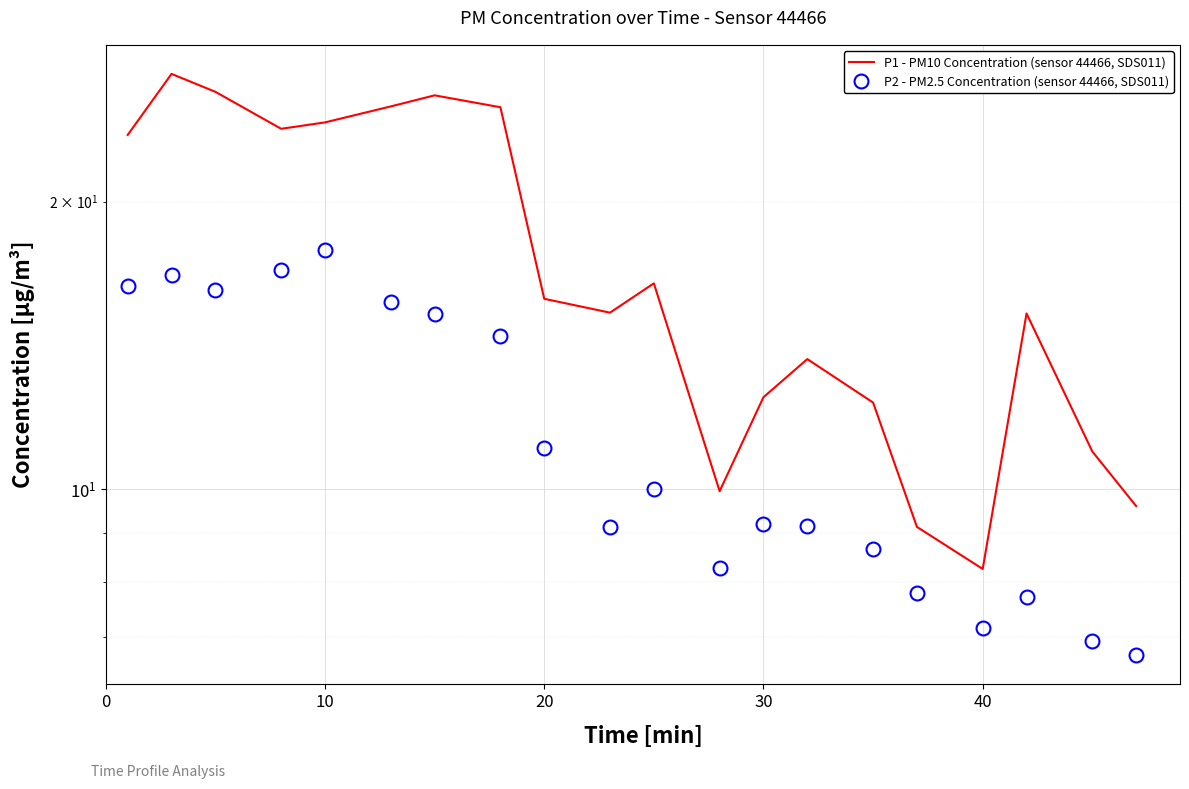

What is the value of the P1 - PM10 Concentration (sensor 44466, SDS011) point at the 16th from the left?

9.1